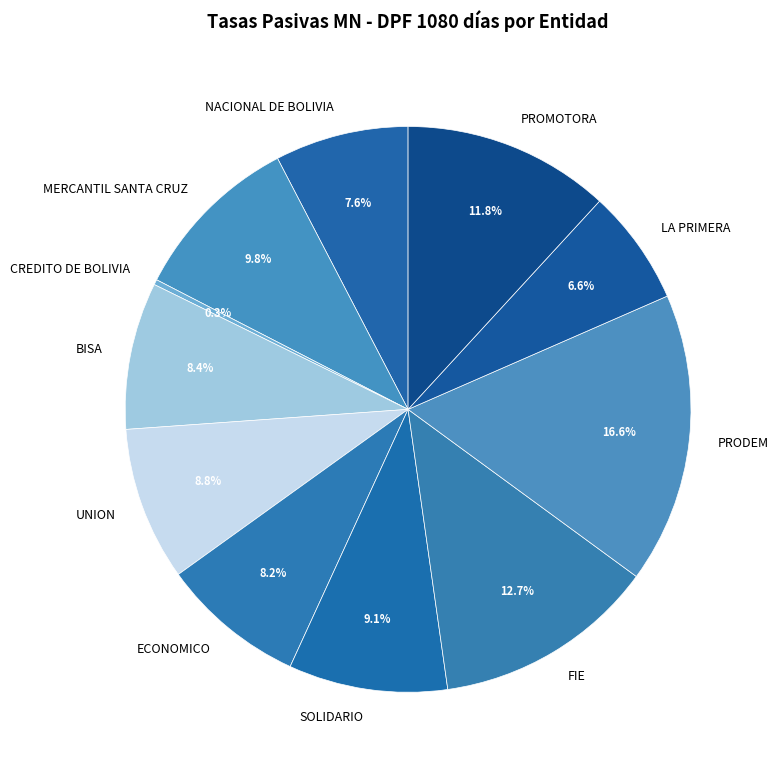

To the nearest percent, what is the difference between the MERCANTIL SANTA CRUZ and LA PRIMERA slice percentages?

3%